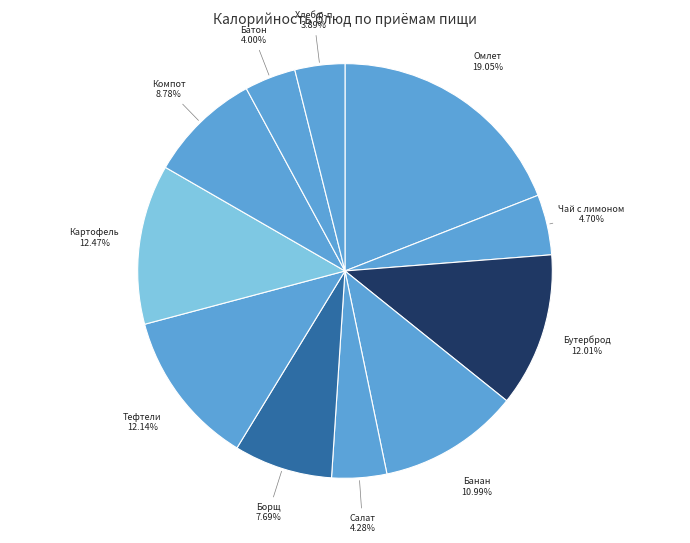

Count the number of slices in the pie.

11